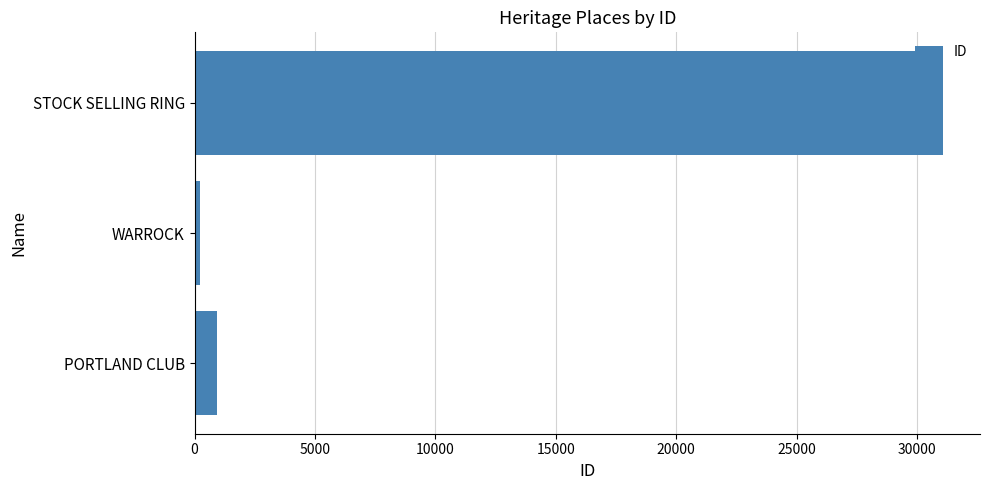

Read the value at PORTLAND CLUB.

950